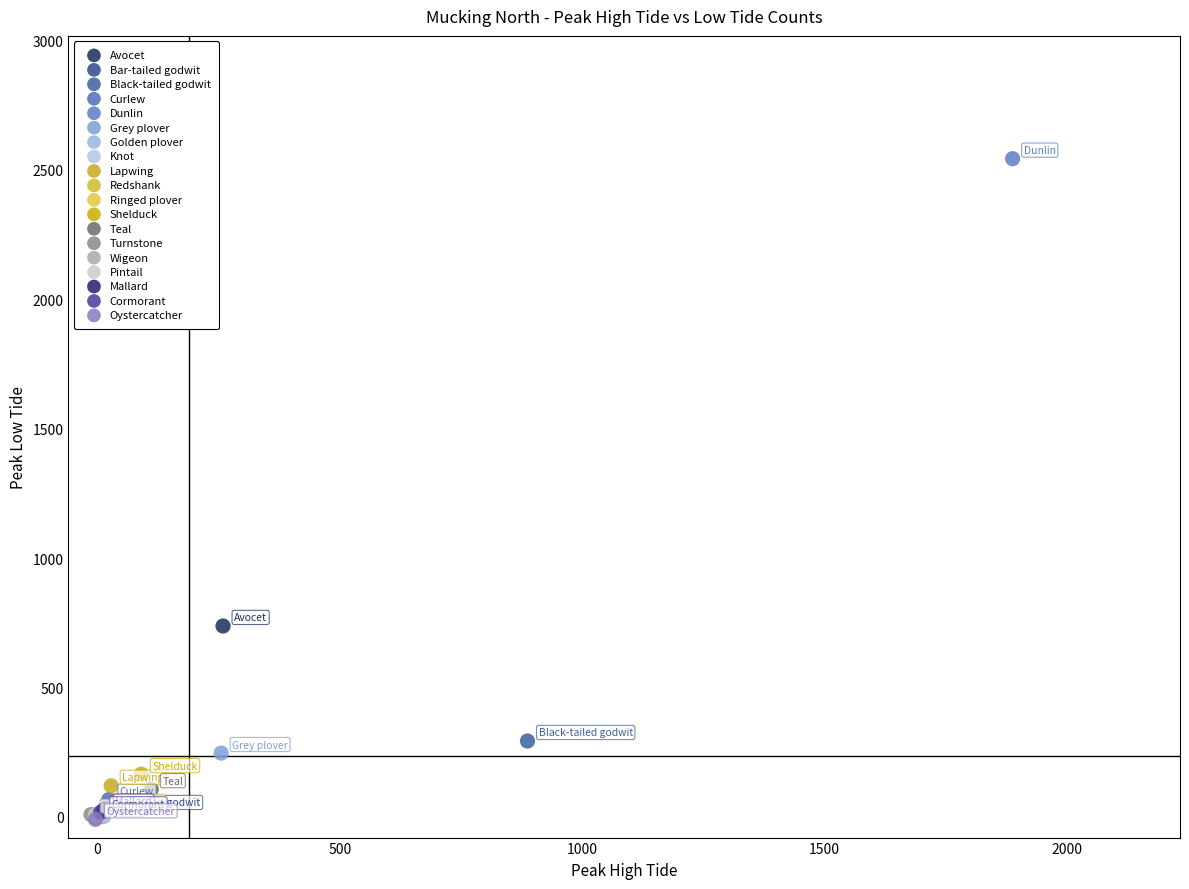

What are all the series names shown in the legend?

Avocet, Bar-tailed godwit, Black-tailed godwit, Curlew, Dunlin, Grey plover, Golden plover, Knot, Lapwing, Redshank, Ringed plover, Shelduck, Teal, Turnstone, Wigeon, Pintail, Mallard, Cormorant, Oystercatcher